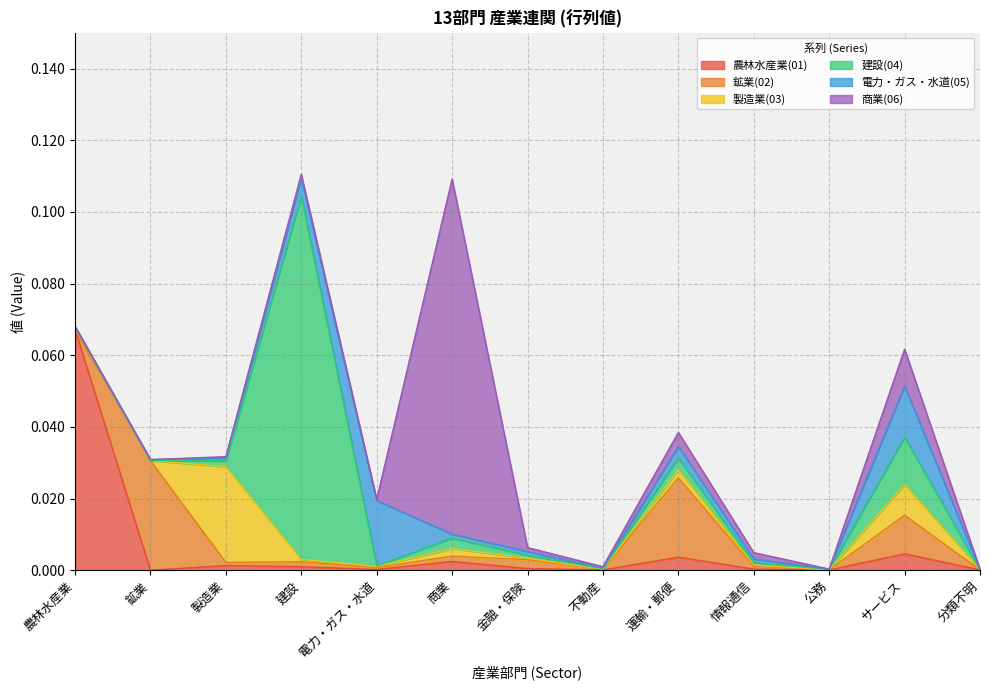

What are all the series names shown in the legend?

農林水産業(01), 鉱業(02), 製造業(03), 建設(04), 電力・ガス・水道(05), 商業(06)